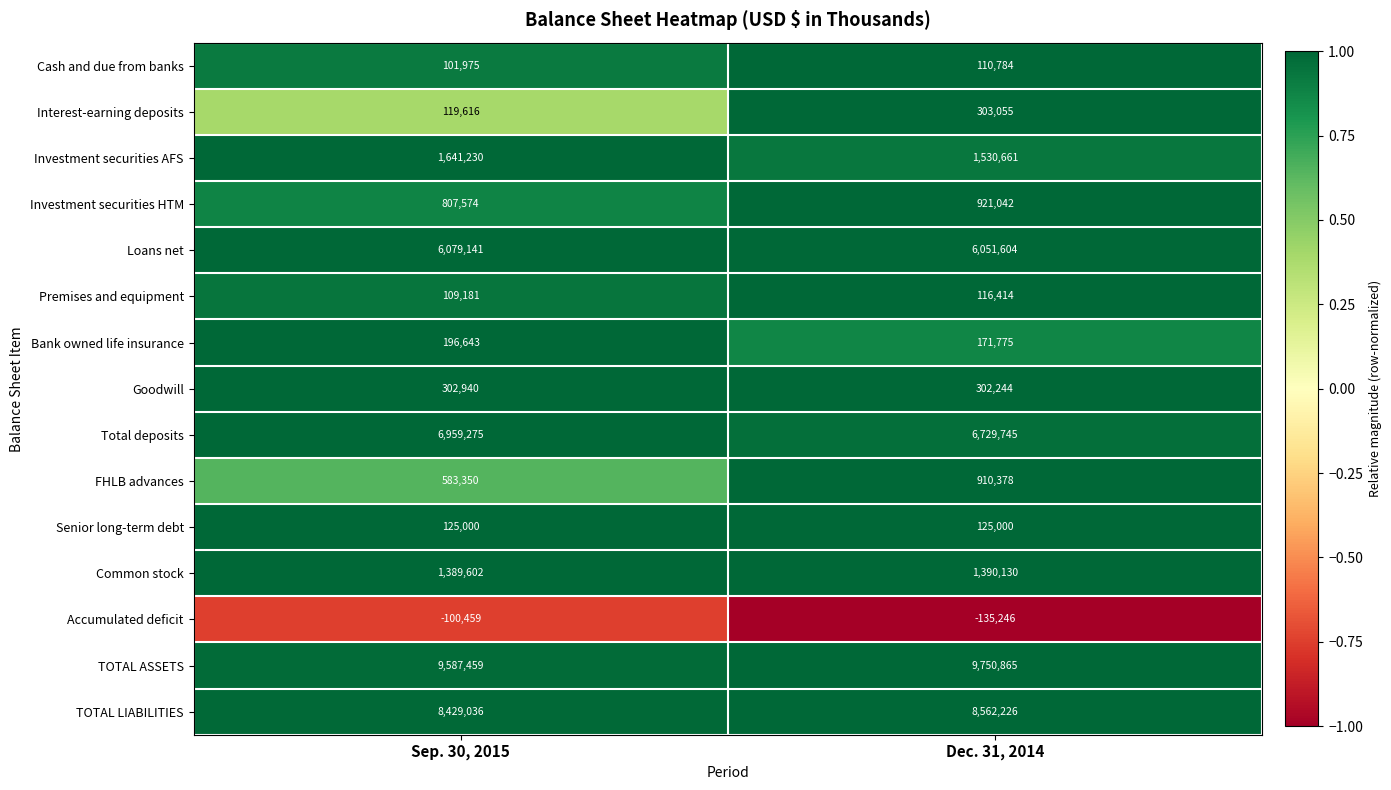

Which series has the largest total across all categories?

TOTAL ASSETS